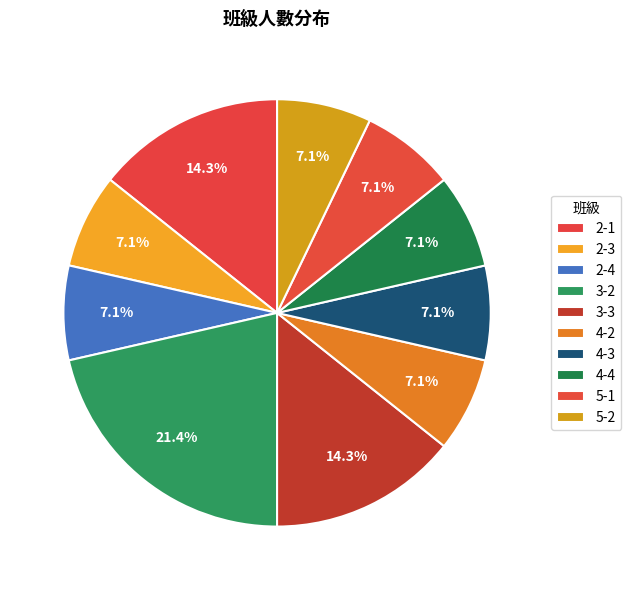

To the nearest percent, what is the difference between the 4-4 and 2-1 slice percentages?

7%